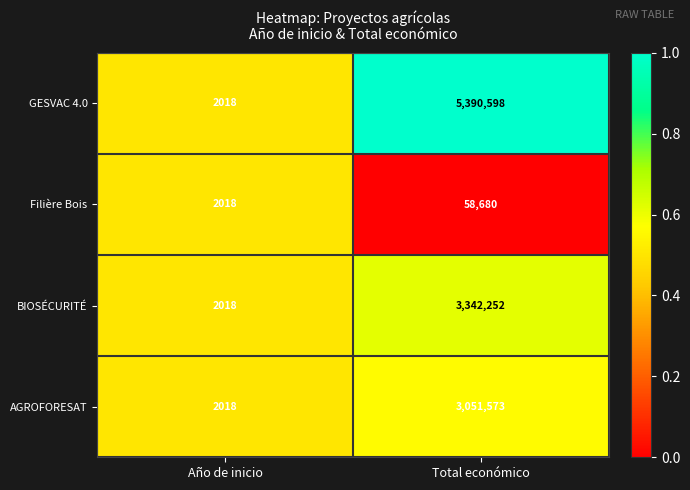

What is the total value across all series at Total económico?

11843103